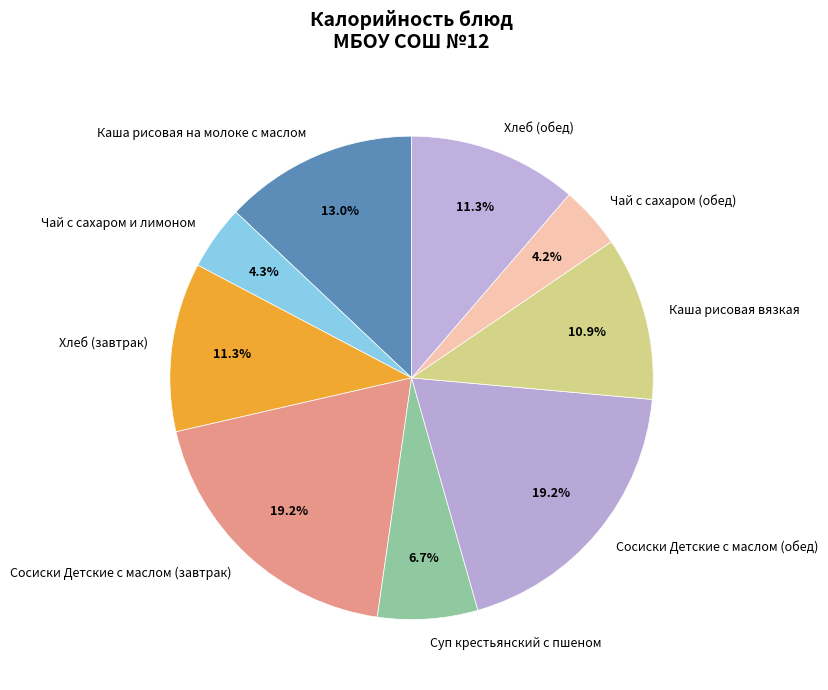

True or false: Хлеб (завтрак) accounts for 11% of the total.

True